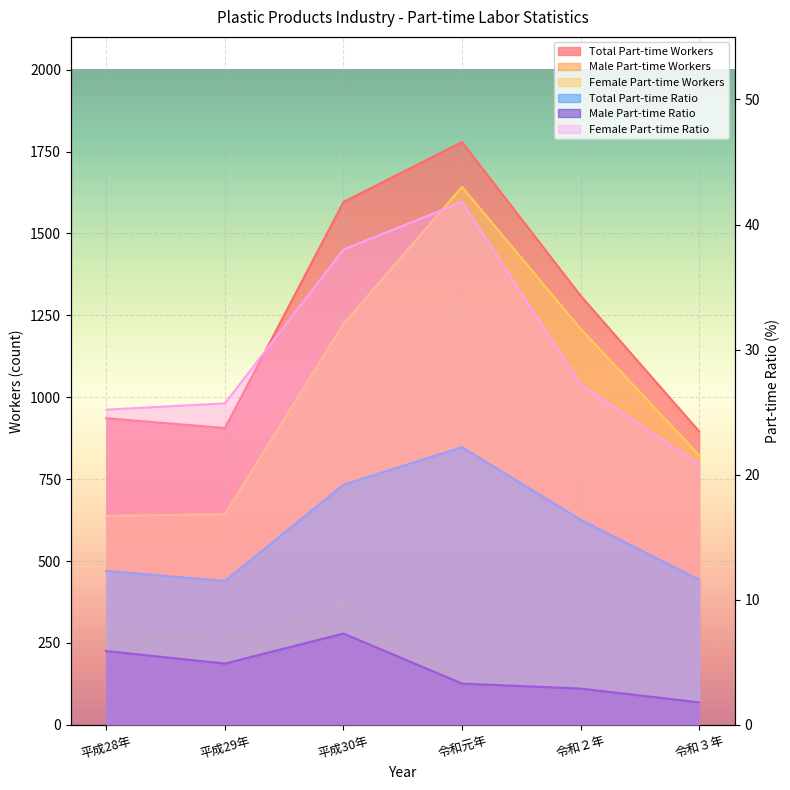

Reading left to right, extract all data points from this chart.

Total Part-time Workers: 936.0	906.0	1596.0	1779.0	1310.0	896.0
Male Part-time Workers: 298.0	263.0	372.0	137.0	101.0	73.0
Female Part-time Workers: 638.0	643.0	1224.0	1642.0	1209.0	823.0
Female Part-time Ratio: 25.2	25.7	38.0	41.8	27.2	20.8
Total Part-time Ratio: 12.3	11.5	19.2	22.2	16.4	11.6
Male Part-time Ratio: 5.9	4.9	7.3	3.3	2.9	1.8